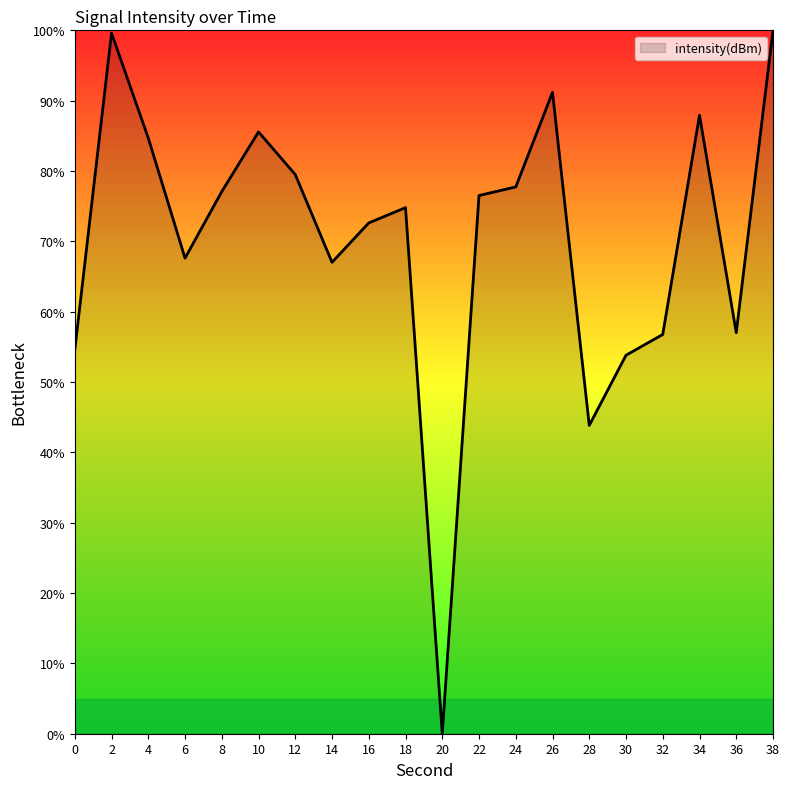

True or false: the data has more than 1 interior local peaks.

True